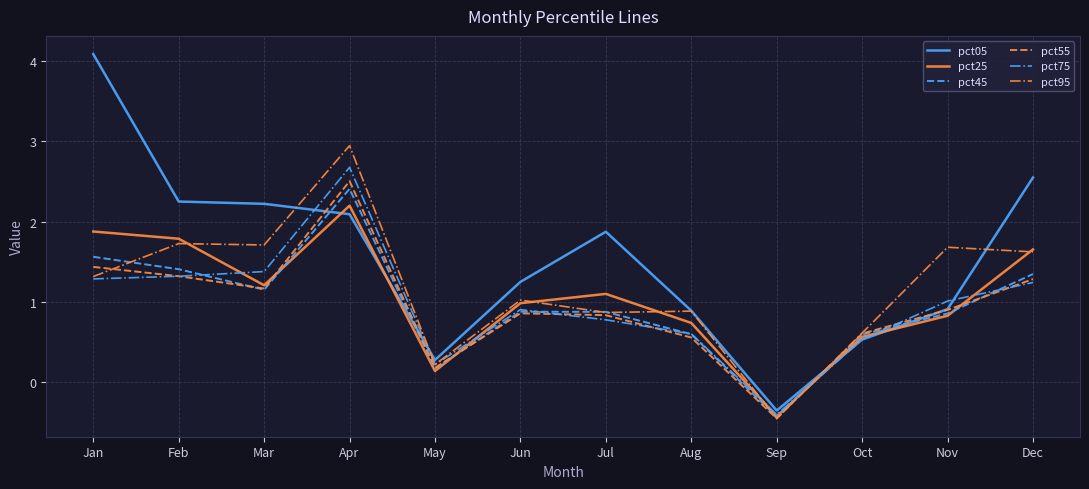

Between Apr and Oct, which series saw the biggest shift?

pct95